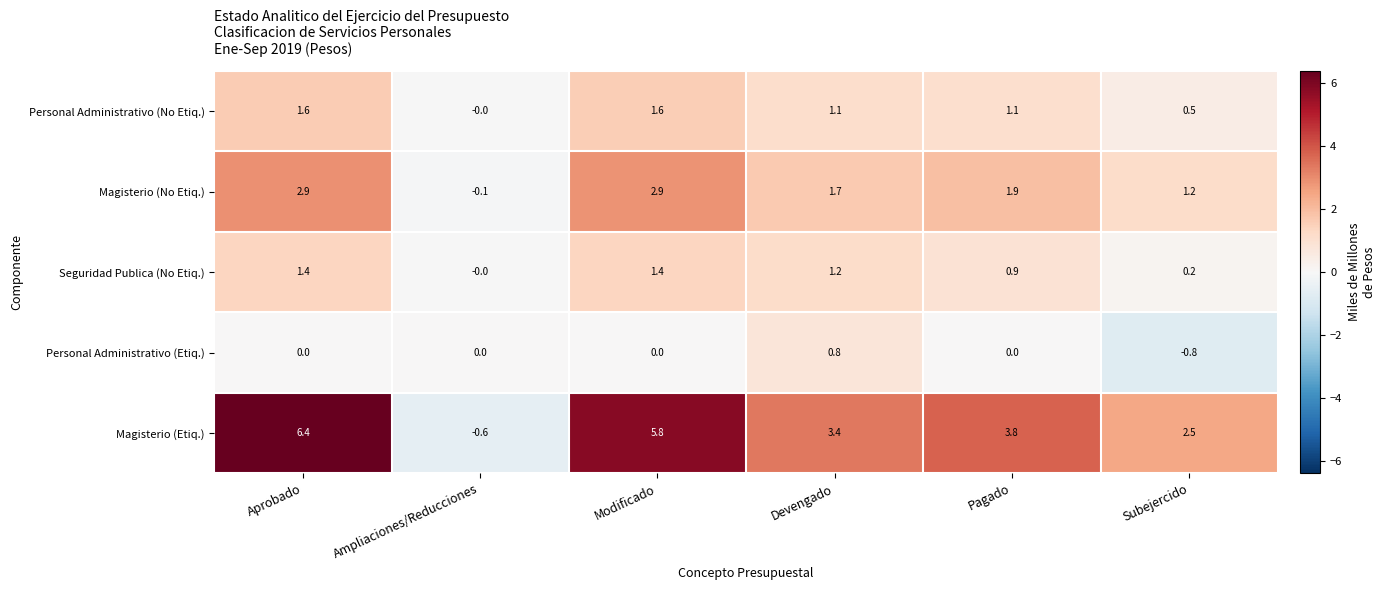

What is the difference between the Seguridad Publica (No Etiq.) values at Subejercido and Aprobado?

1.2